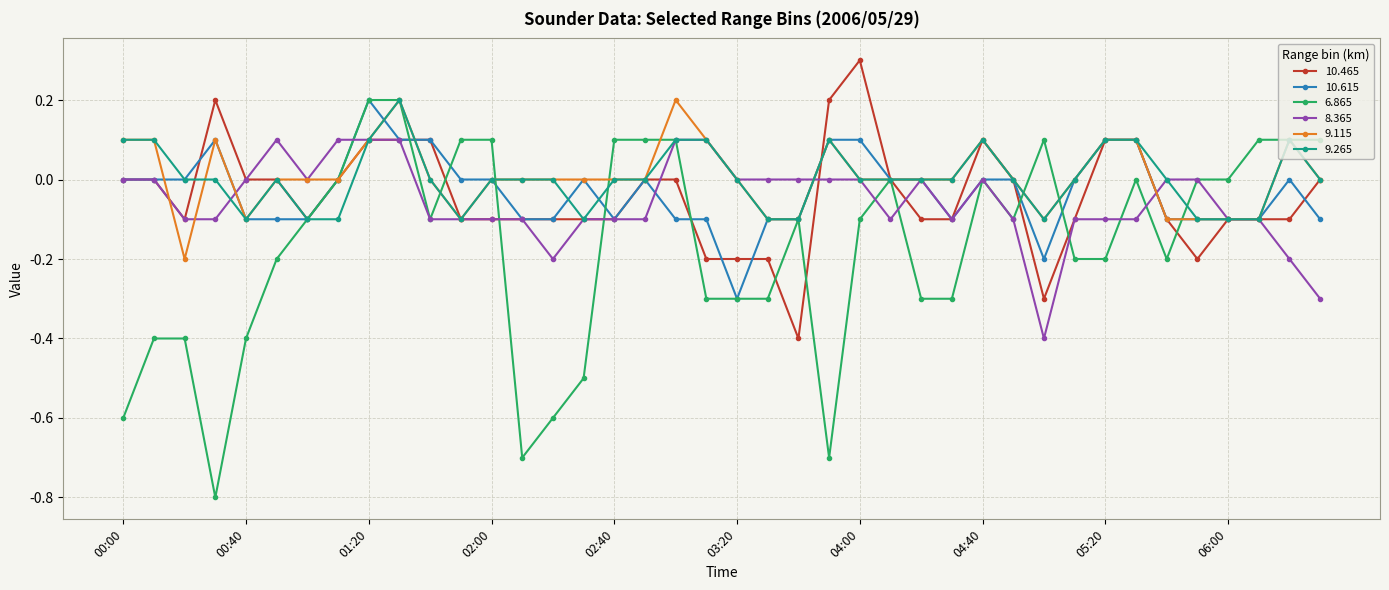

What is the value of the 10.465 point at the 39th from the left?

-0.1